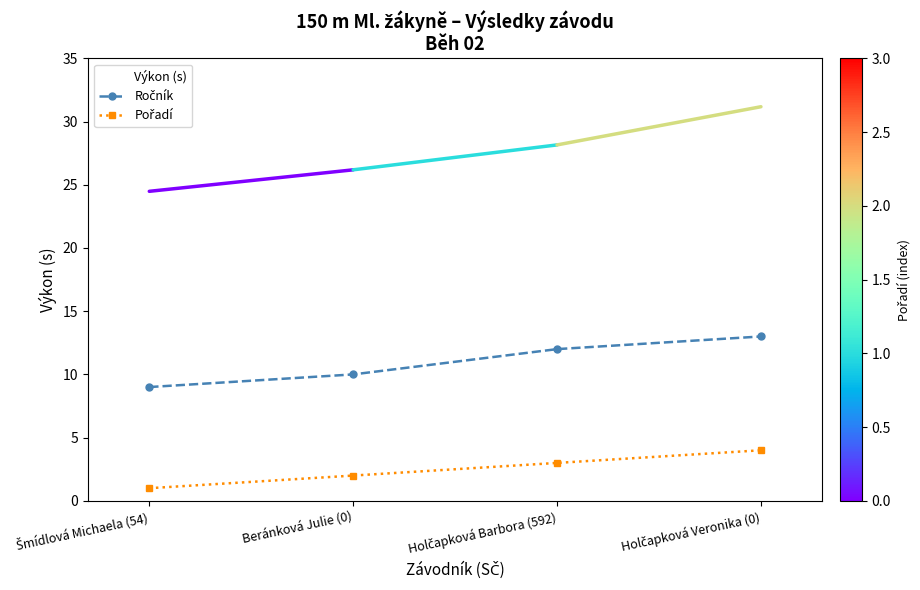

Which series has the largest total across all categories?

Výkon (s)